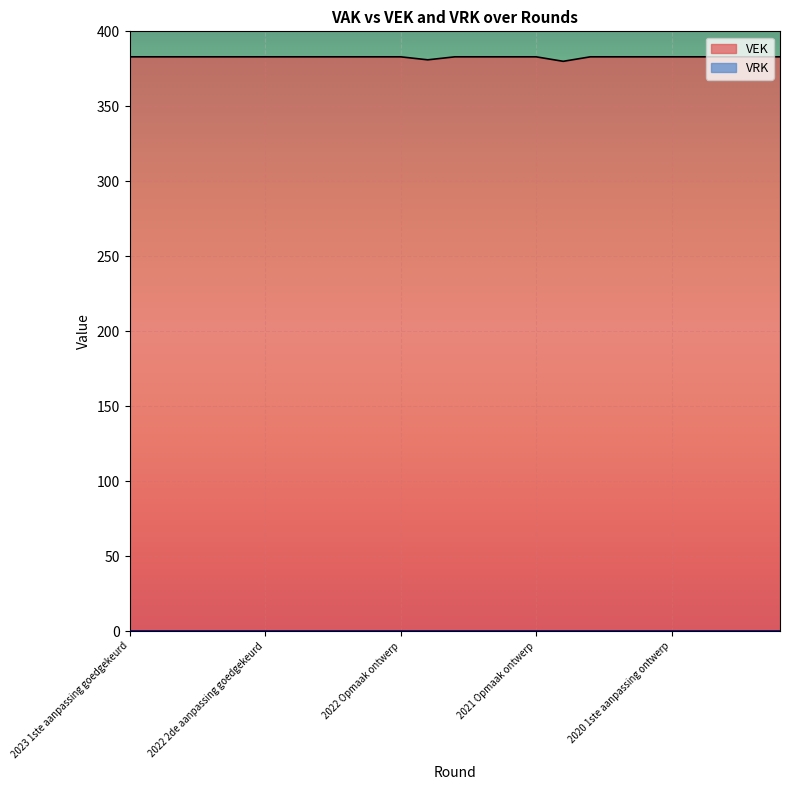

How many values are below 383?

2